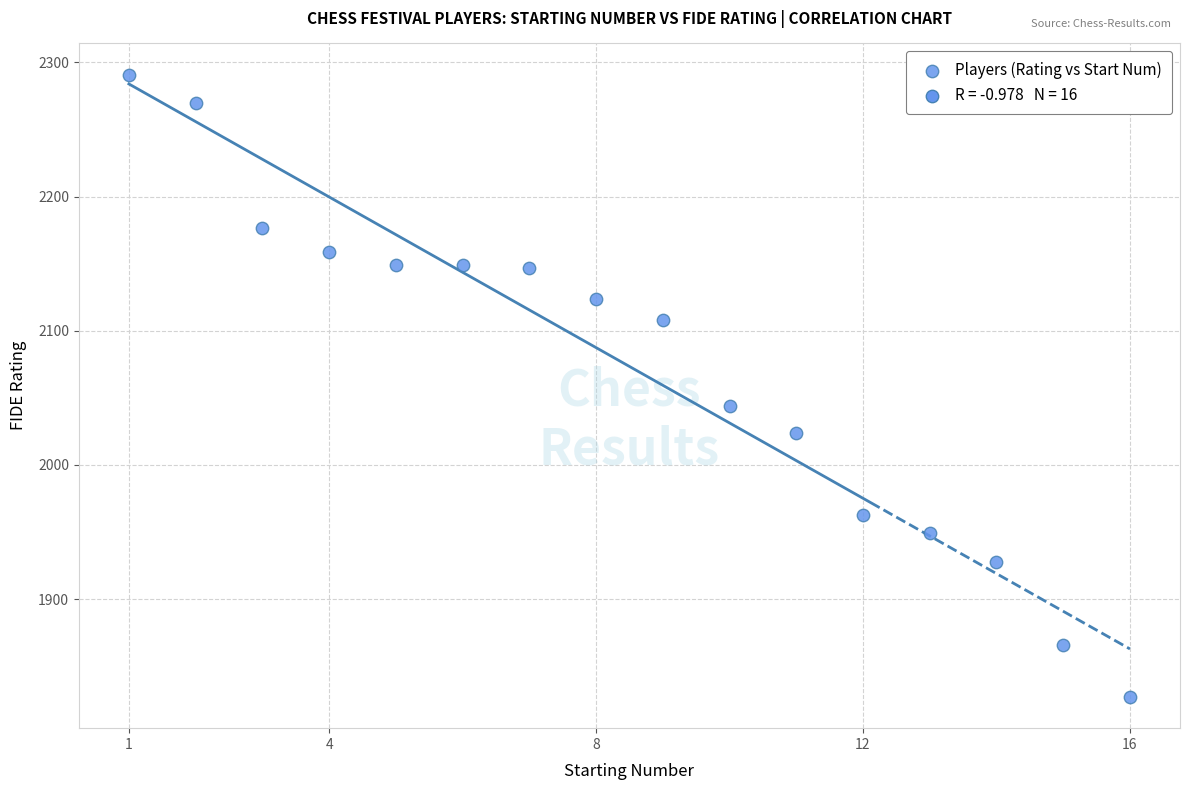

What Y value in the scatter plot is closest to 2059?

2044